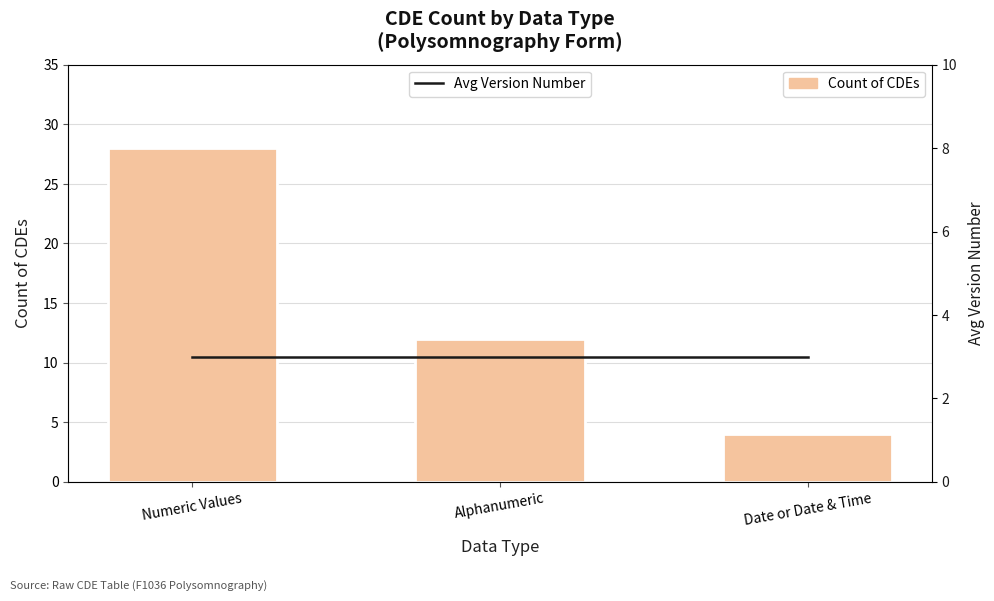

Rank the series by their maximum value, from highest to lowest.

Count of CDEs, Avg Version Number